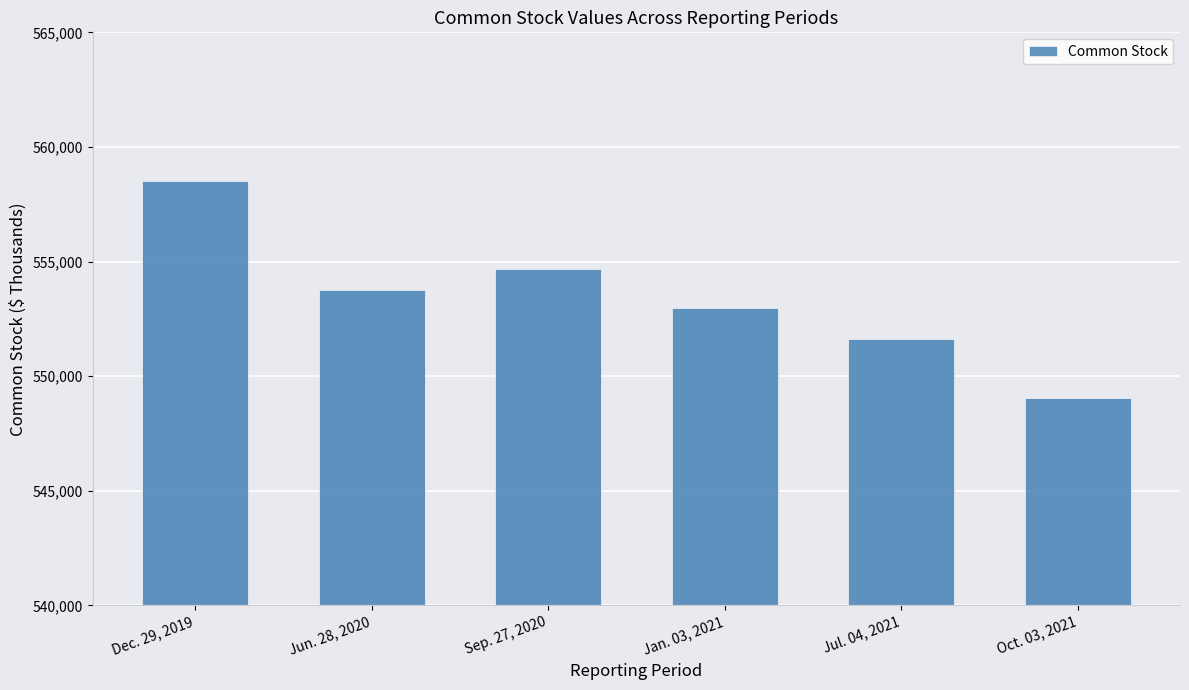

Rank the categories by value from lowest to highest.

Oct. 03, 2021, Jul. 04, 2021, Jan. 03, 2021, Jun. 28, 2020, Sep. 27, 2020, Dec. 29, 2019